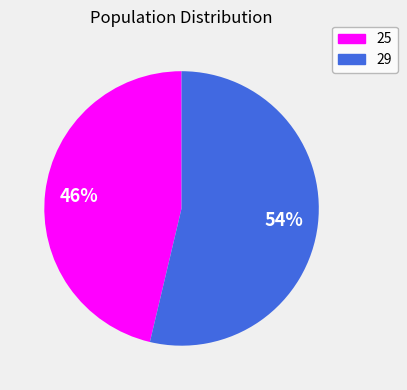

To the nearest percent, what is the average slice percentage?

50%